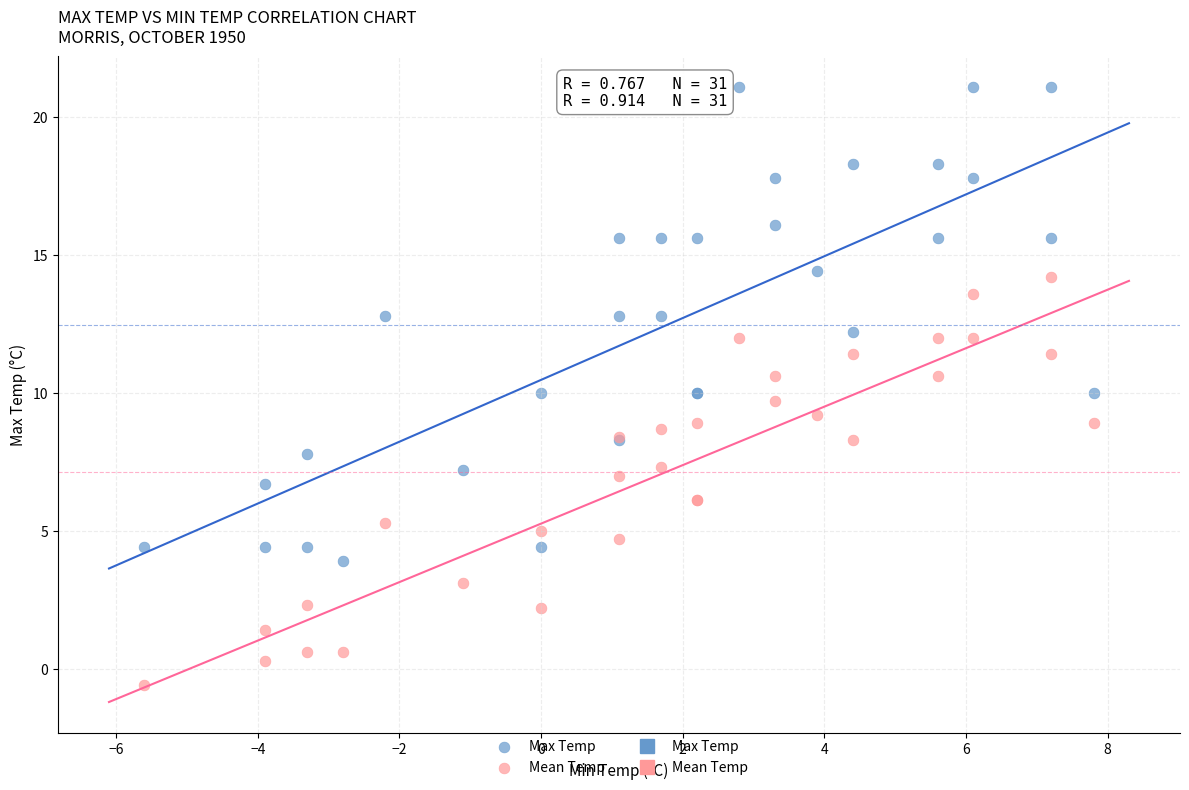

Which series has the widest spread of Y values?

Max Temp